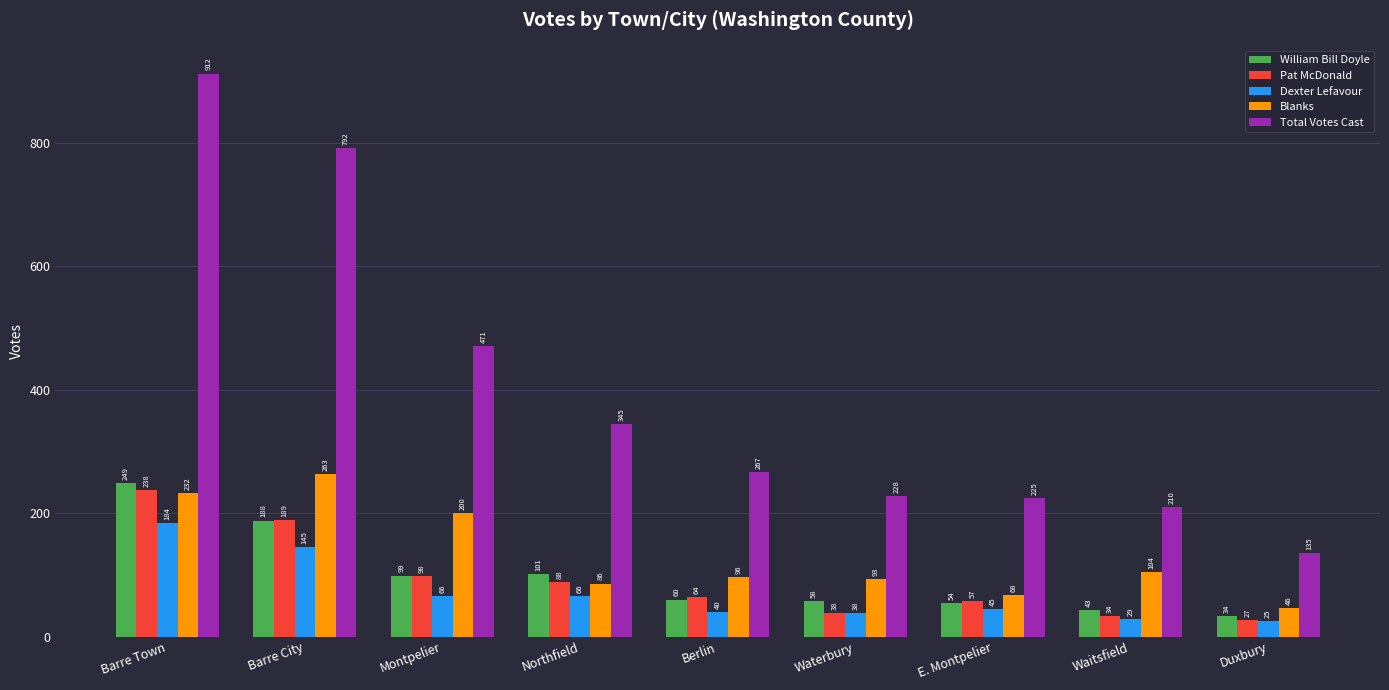

What is the average value of the Pat McDonald series?

93